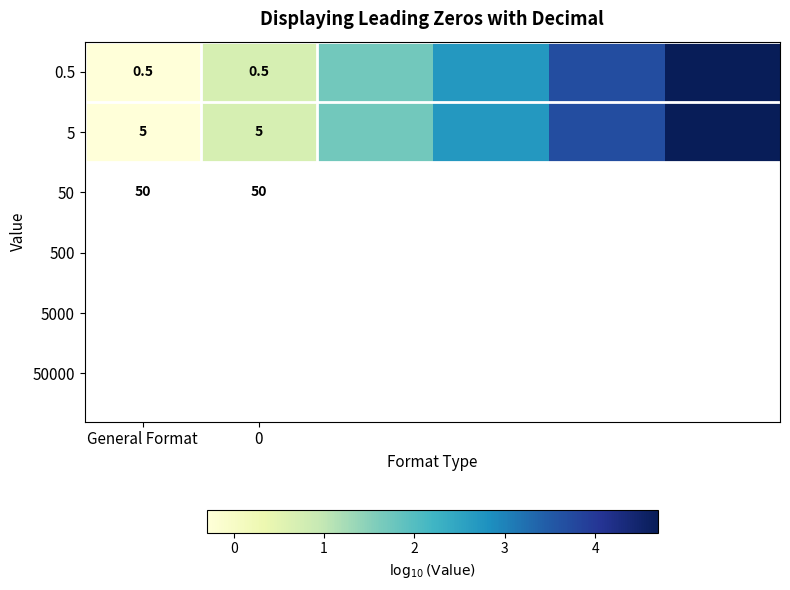

Is the value of 0.5 at General Format greater than the value of 5 at General Format?

No